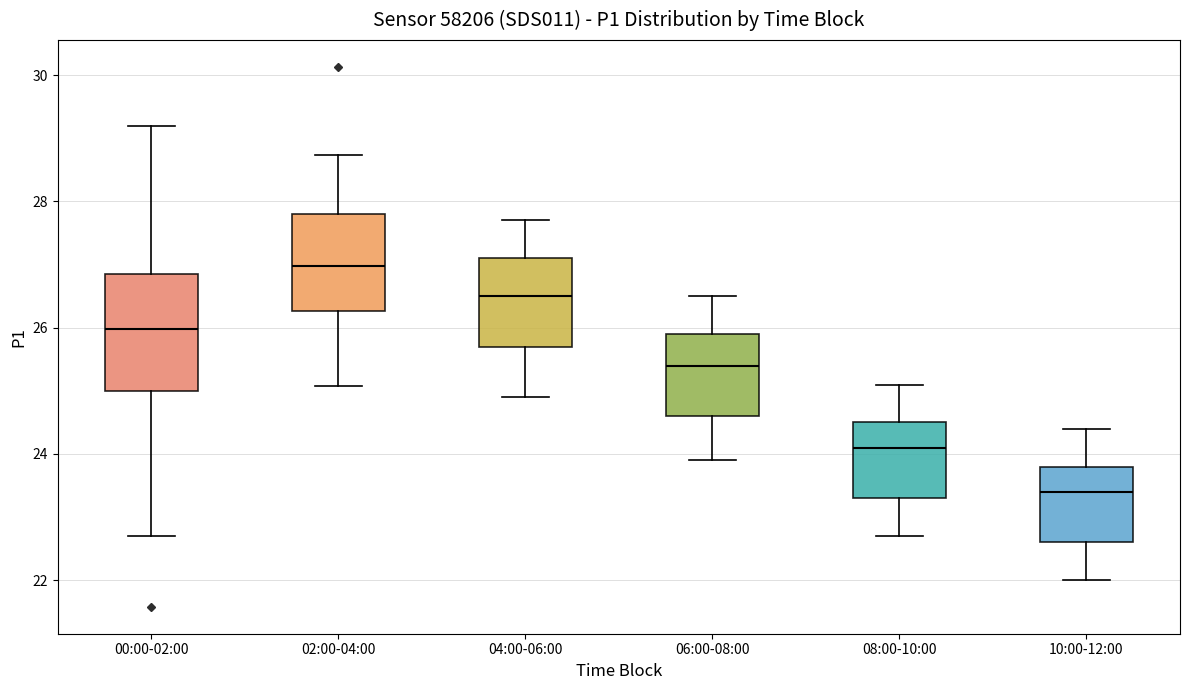

Reading left to right, read every box against the y-axis: the position of its median line, the range the box covers, and the ends of its whiskers. The values are not printed on the chart, so give them approximately, as read against the axis.

00:00-02:00: median 26.0, box 25.0 to 26.8, whiskers 22.8 to 29.2
02:00-04:00: median 27.0, box 26.2 to 27.8, whiskers 25.0 to 28.8
04:00-06:00: median 26.6, box 25.8 to 27.2, whiskers 25.0 to 27.8
06:00-08:00: median 25.4, box 24.6 to 26.0, whiskers 24.0 to 26.6
08:00-10:00: median 24.2, box 23.4 to 24.6, whiskers 22.8 to 25.2
10:00-12:00: median 23.4, box 22.6 to 23.8, whiskers 22.0 to 24.4